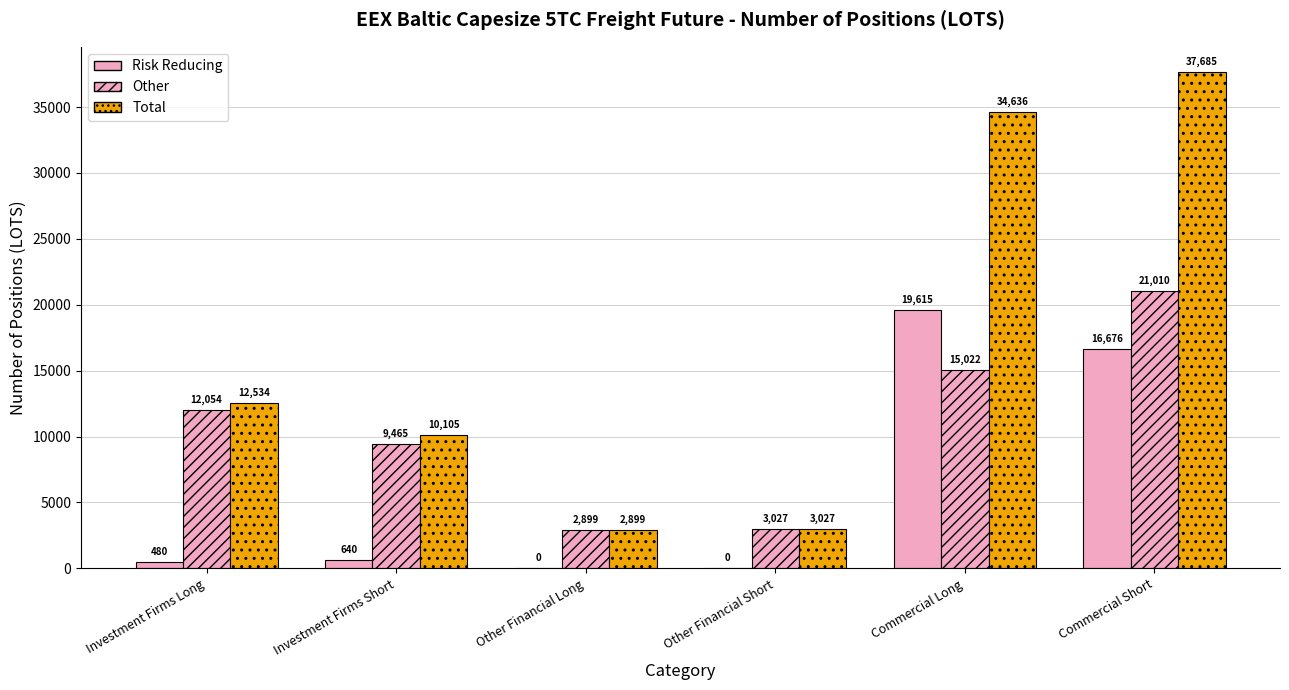

Which category has the lowest value in the Risk Reducing series?

Other Financial Long